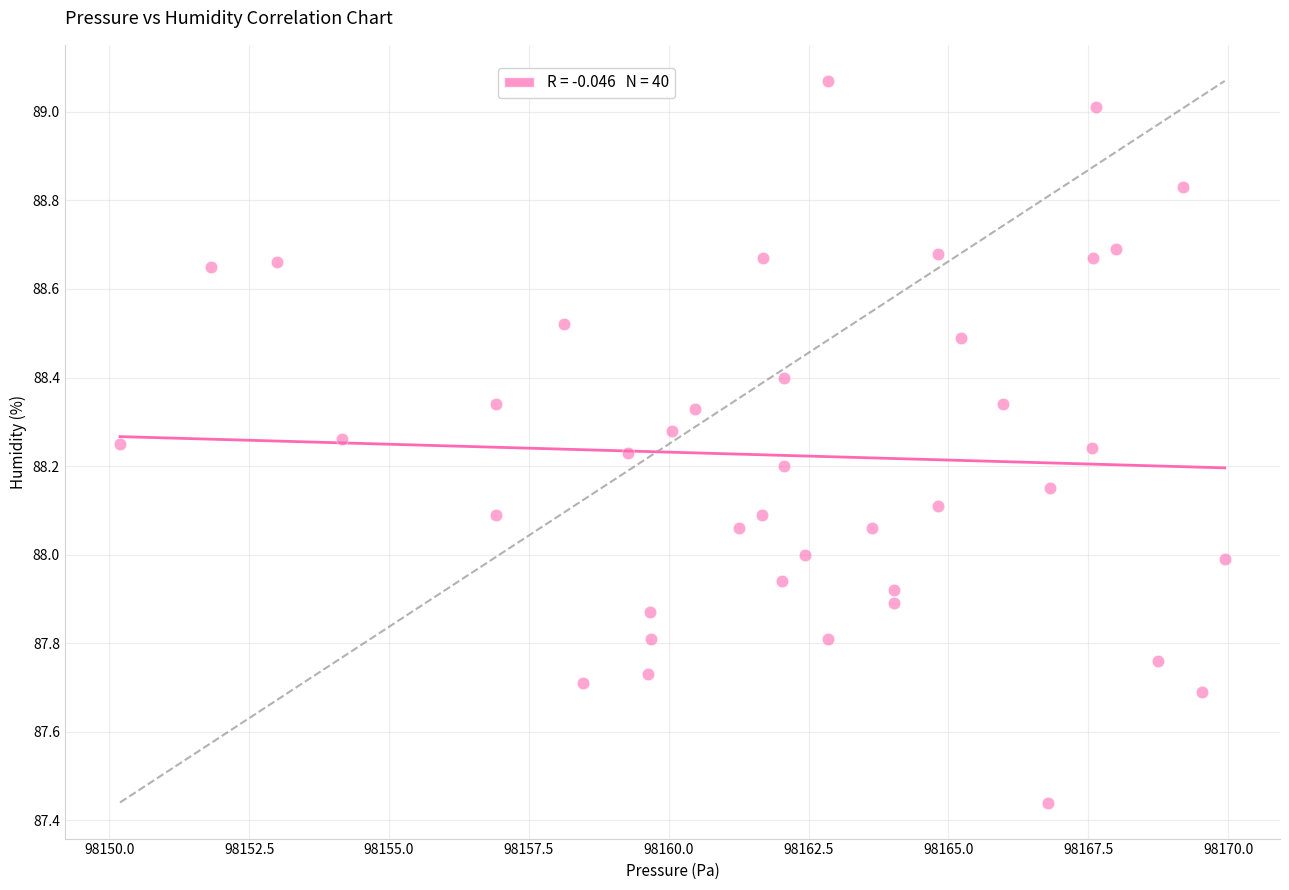

What is the range of X values (max minus min)?

19.8